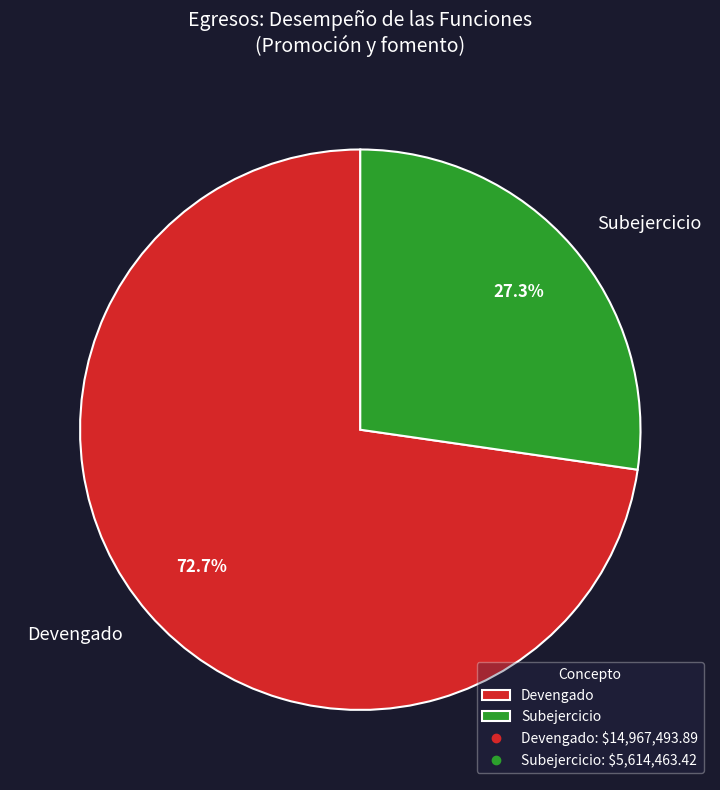

The Subejercicio slice represents 27% of the pie. True or false?

True